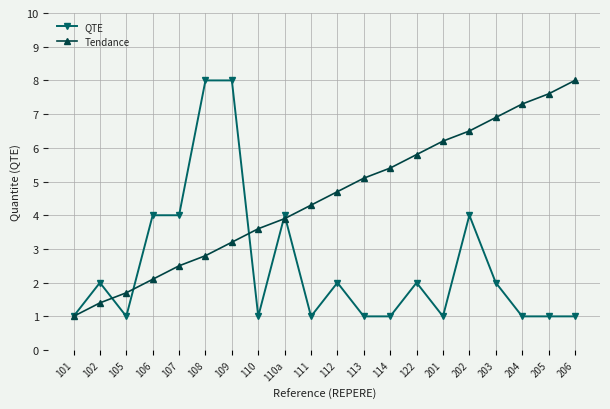

What is the value of the Tendance point at the 9th from the left?

3.9